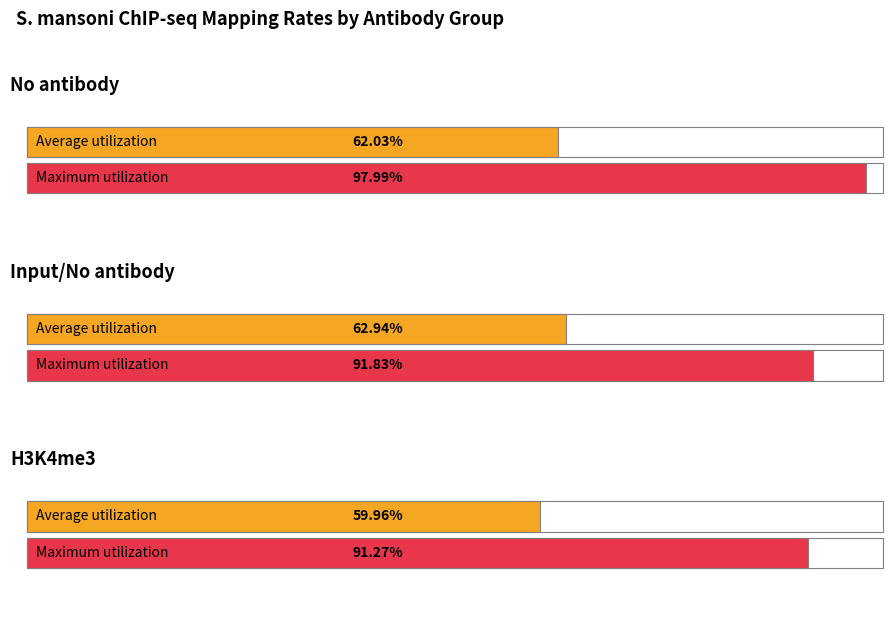

Which label corresponds to the smallest value in the chart?

H3K4me3